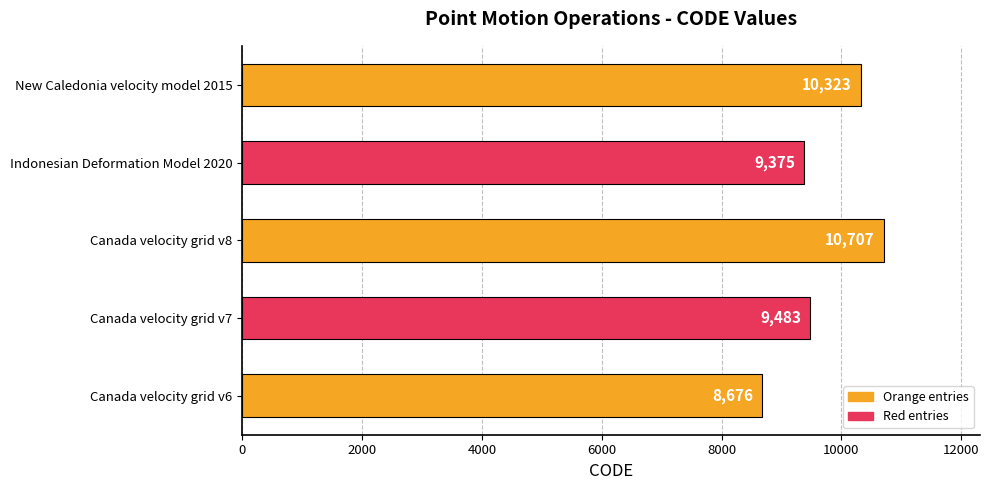

What is the difference between the maximum and minimum values?

2031